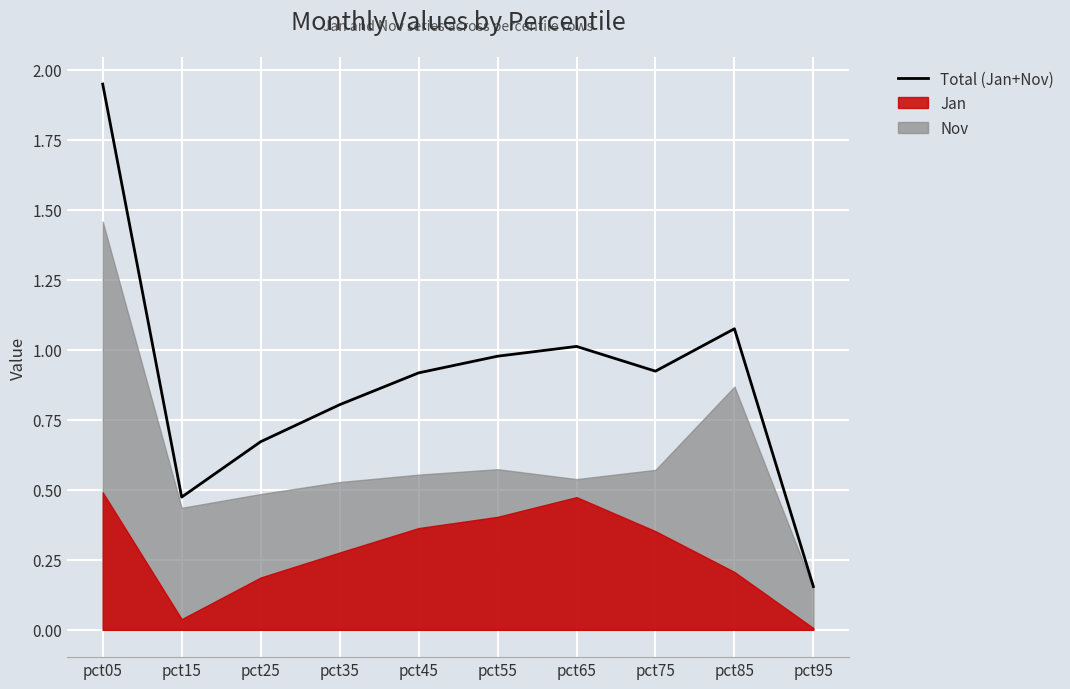

True or false: the data has more than 1 interior local peaks.

True